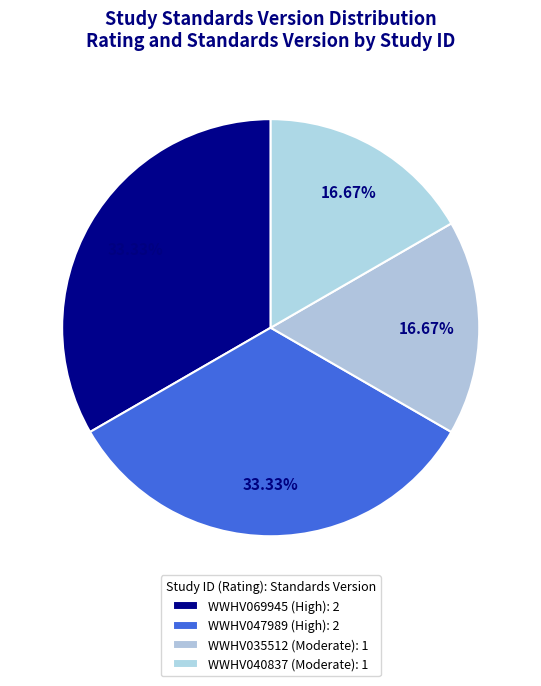

How many segments does this pie chart have?

4